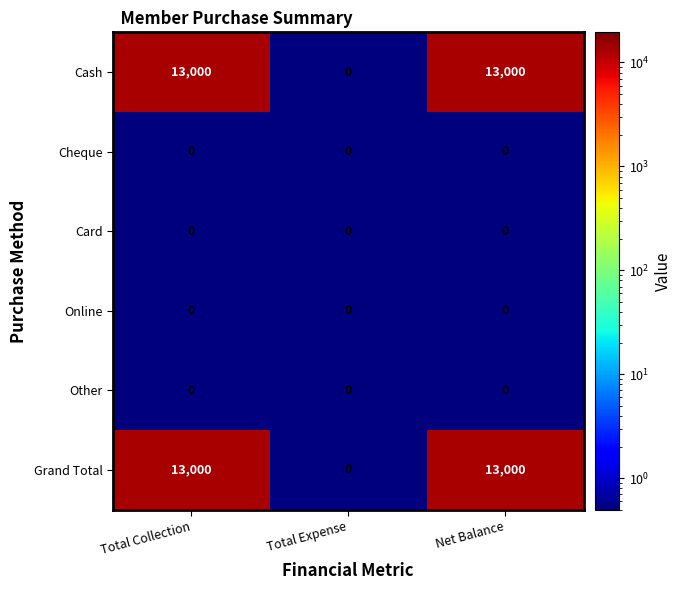

Count the number of categories in the chart.

3